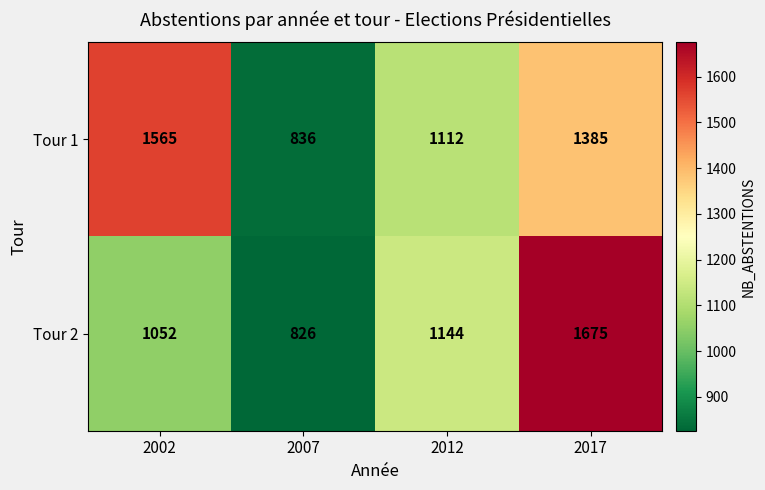

Rank the series at 2017 from highest to lowest value.

Tour 2, Tour 1